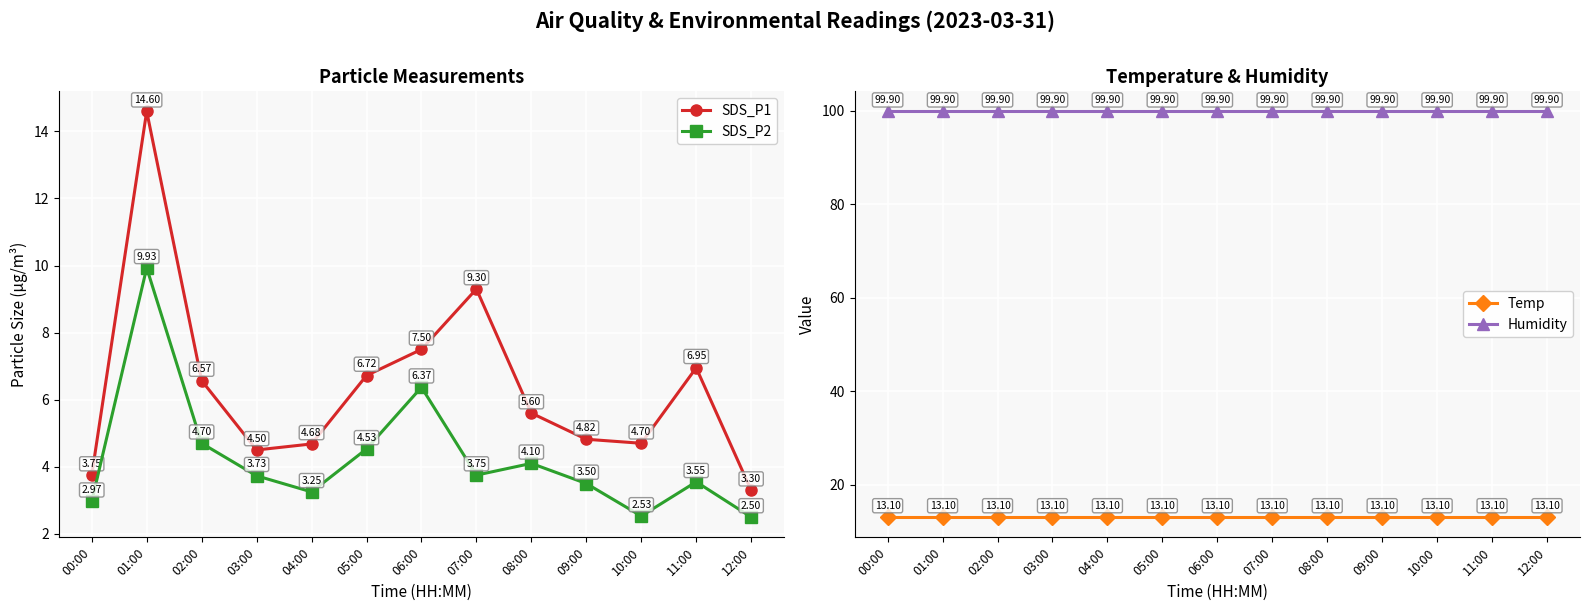

How many data points does each series have?

13